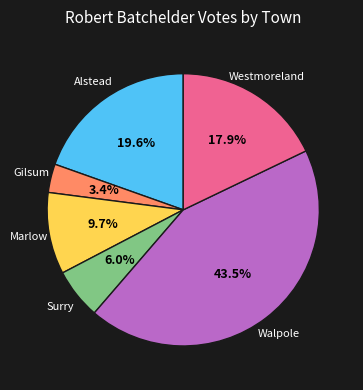

The Alstead slice represents 7% of the pie. True or false?

False